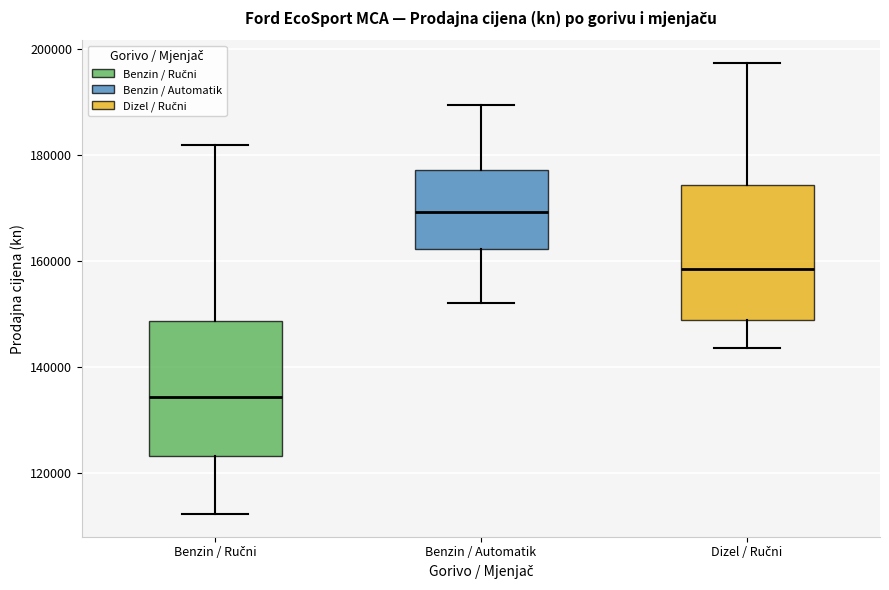

Reading left to right, read every box against the y-axis: the position of its median line, the range the box covers, and the ends of its whiskers. The values are not printed on the chart, so give them approximately, as read against the axis.

Benzin / Ručni: median 134000, box 124000 to 148000, whiskers 112000 to 182000
Benzin / Automatik: median 170000, box 162000 to 178000, whiskers 152000 to 190000
Dizel / Ručni: median 158000, box 148000 to 174000, whiskers 144000 to 198000